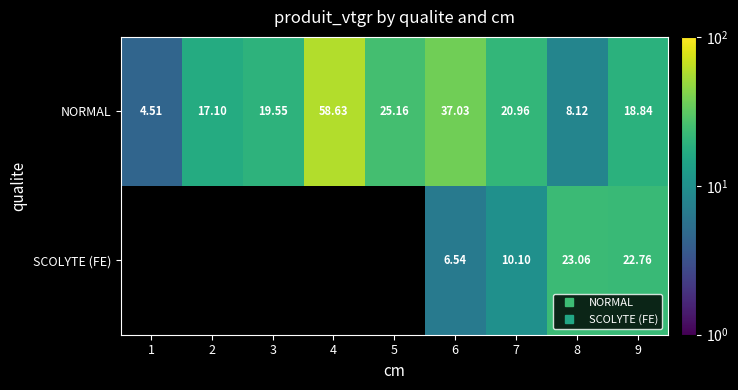

The NORMAL series shows 101.0 at 4. True or false?

False